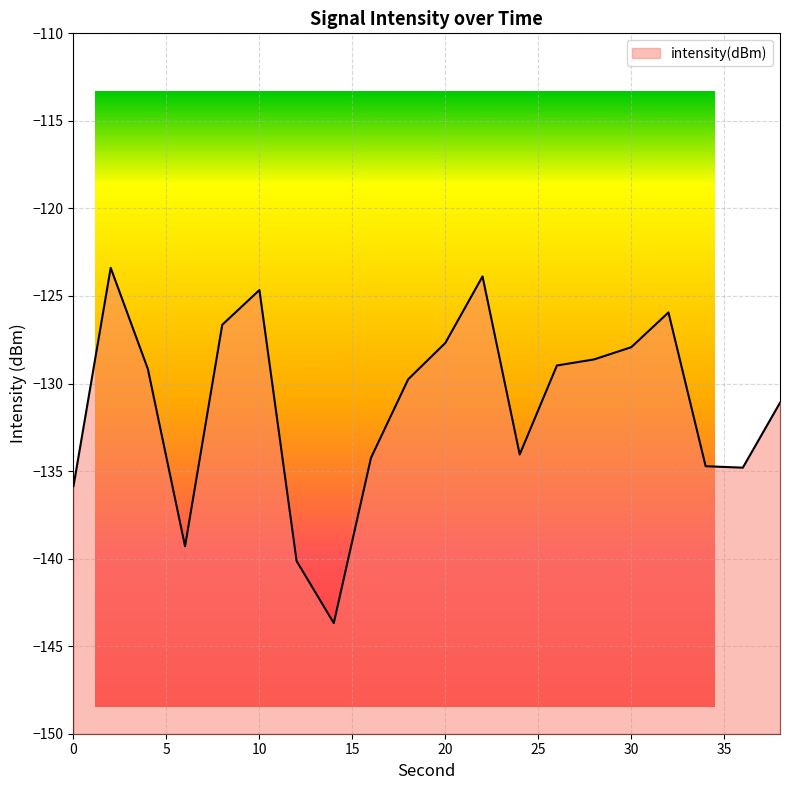

How many categories are shown in the chart?

20